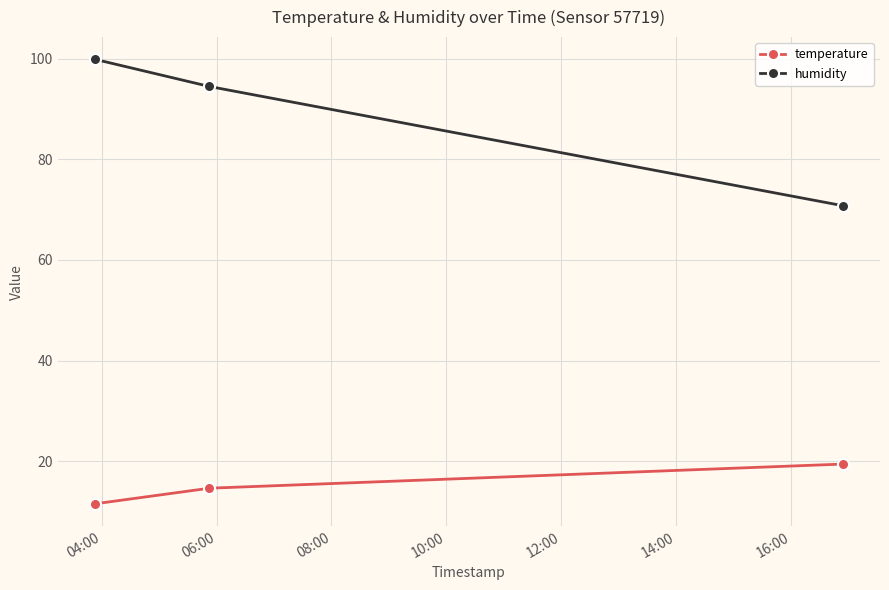

Which series has the widest spread of values?

humidity